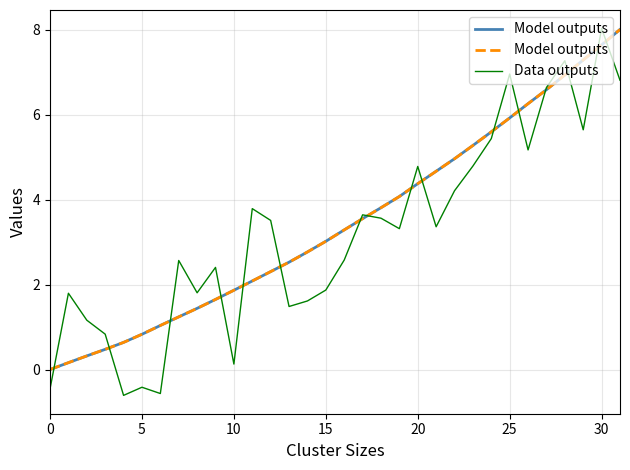

Which category has the highest value across all series?

30